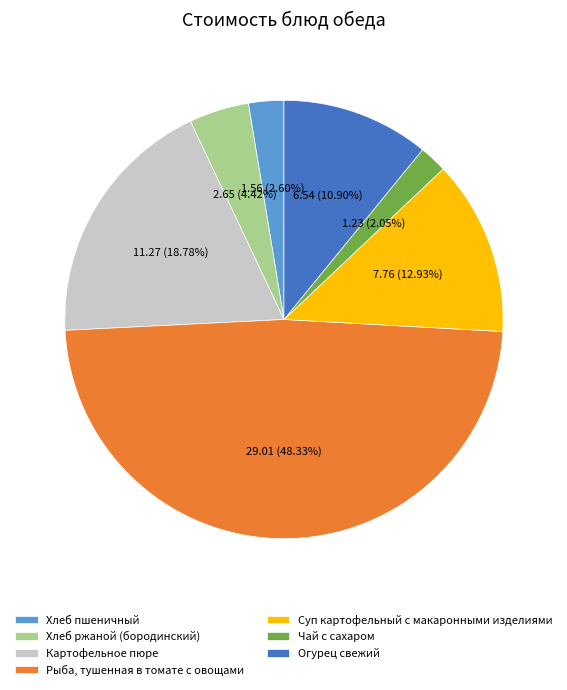

To the nearest percent, what is the combined percentage of Хлеб пшеничный and Чай с сахаром?

5%